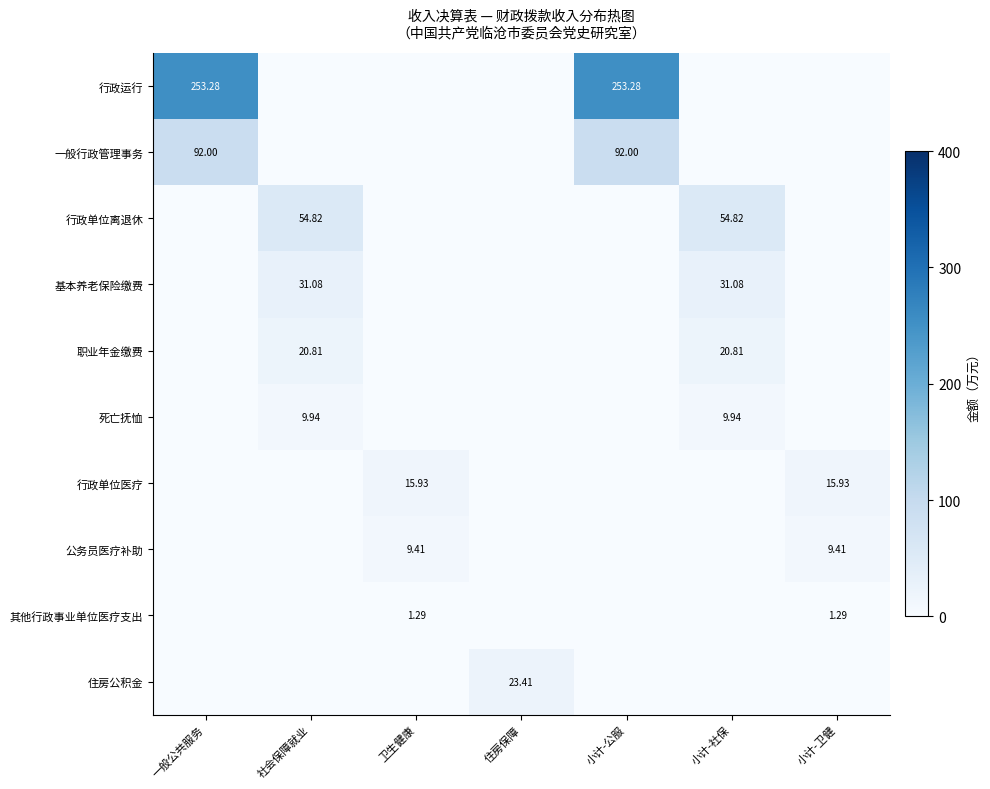

How many series are shown in this chart?

10